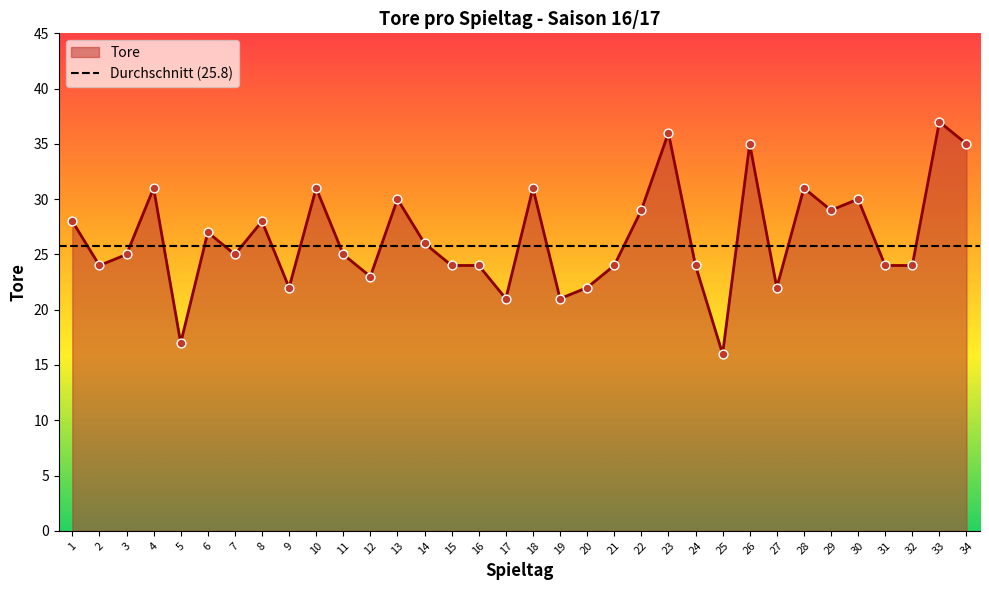

What is the change in value from 16 to 23?

+12